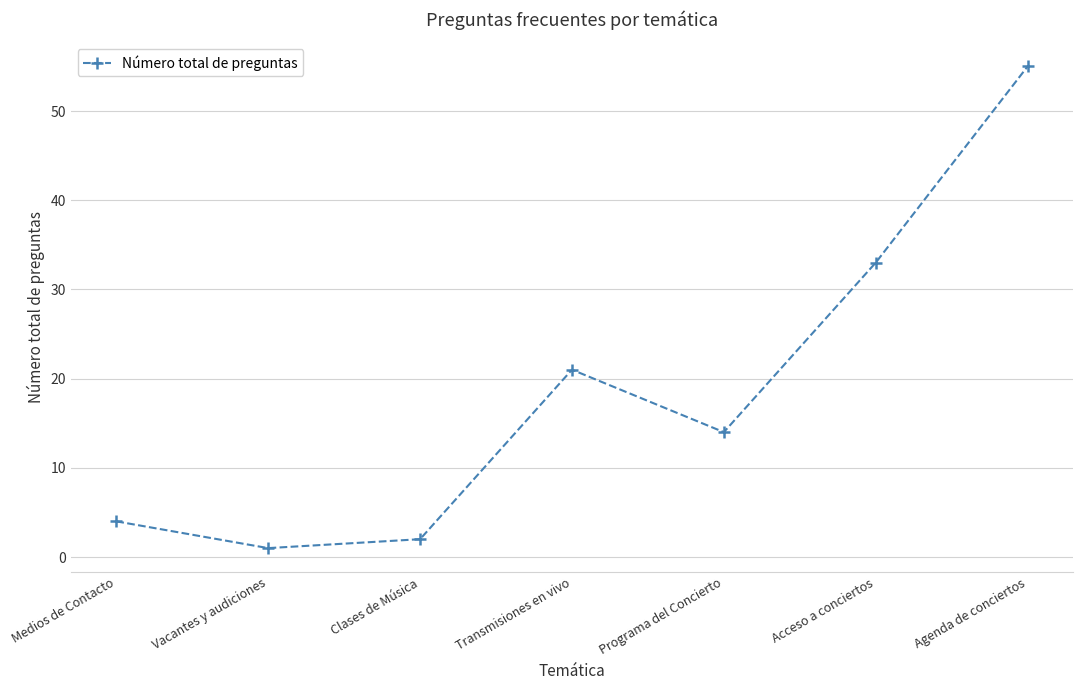

How many lines are shown in the chart?

1